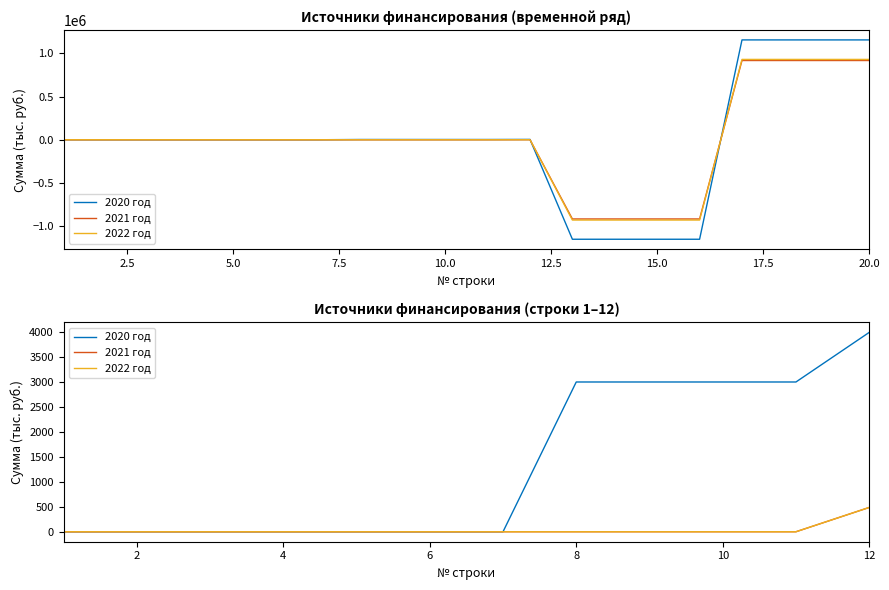

What is the sum of all 2020 год values?

15993.1